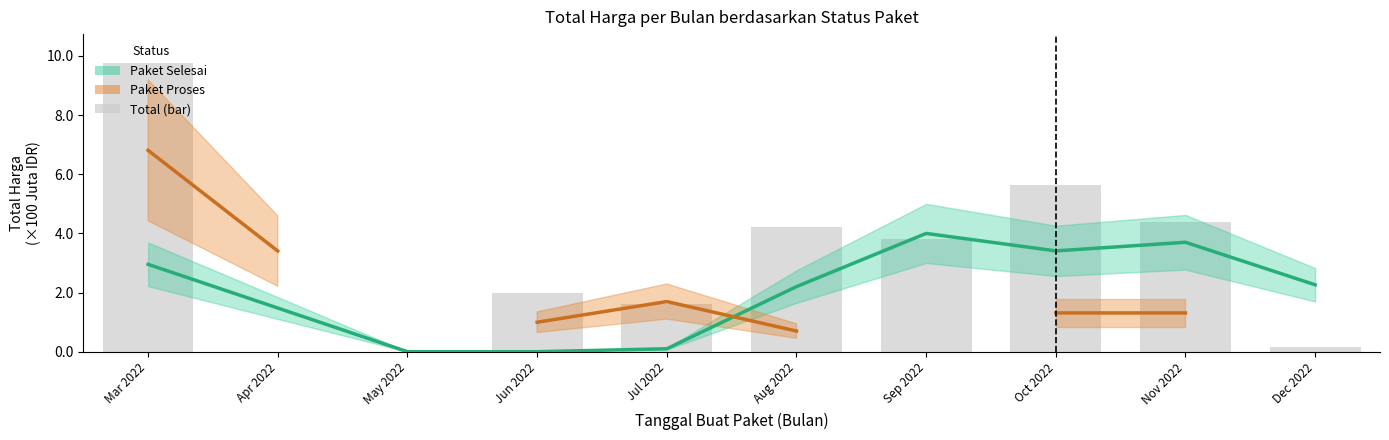

What position from the right is Sep 2022?

4